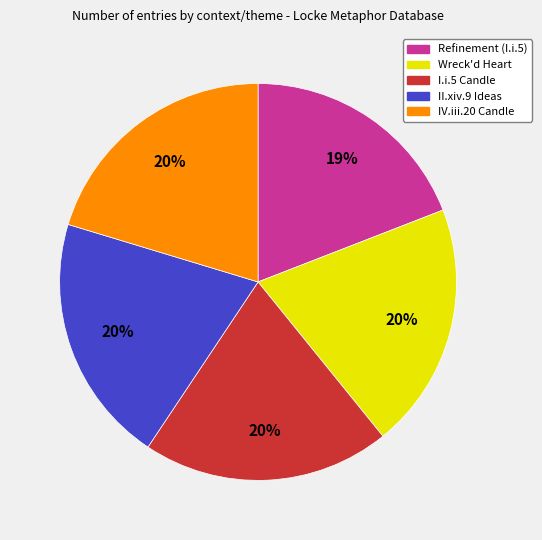

Do Refinement (I.i.5) and II.xiv.9 Ideas together represent more than half of the pie?

No